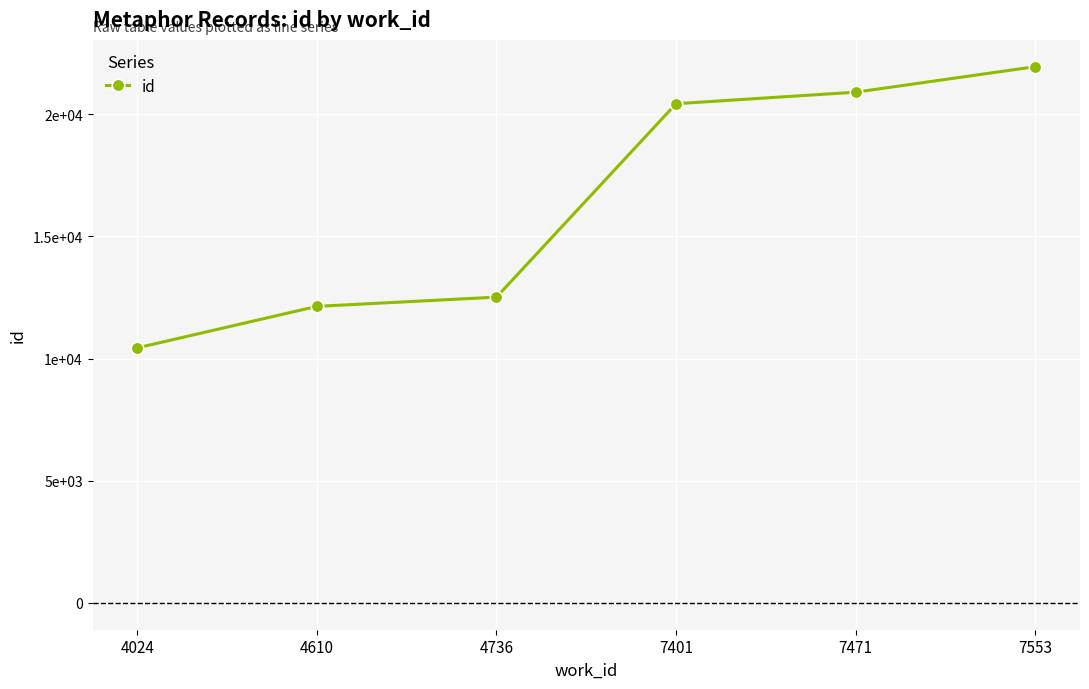

True or false: the data has more than 2 interior local peaks.

False